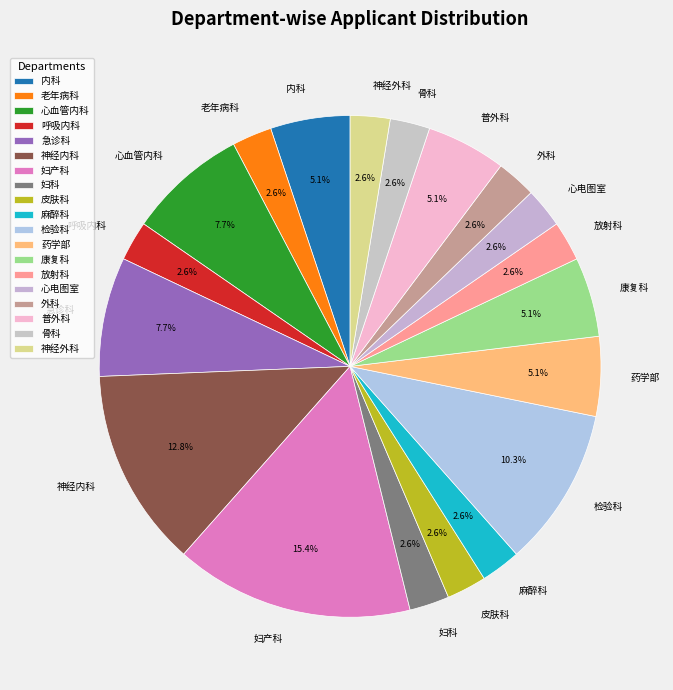

Is there a majority slice in this chart?

No